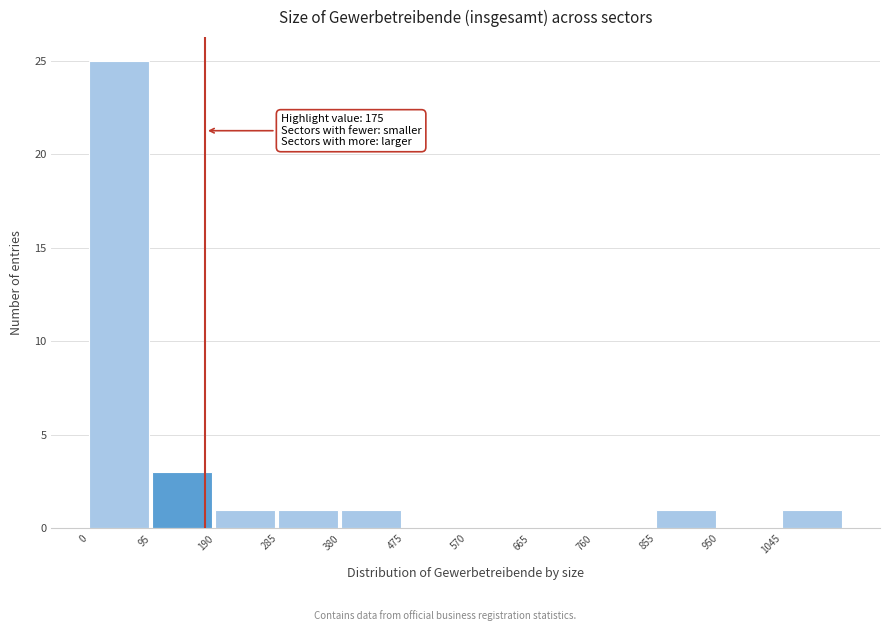

Over which range of the x-axis is the bar tallest?

0 to 95